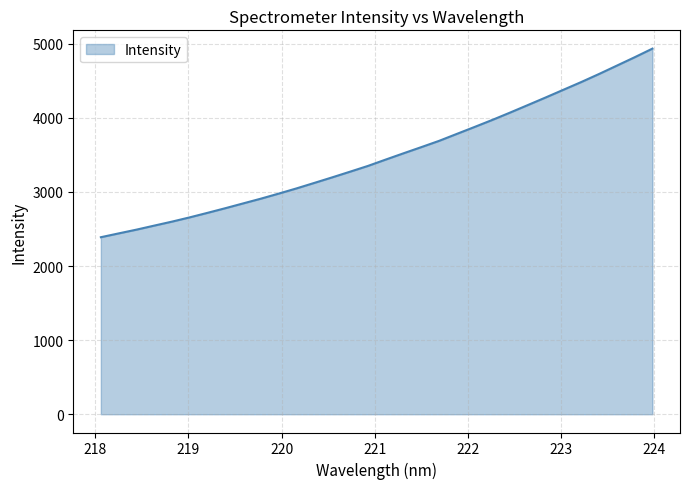

What is the maximum value shown in the chart?

4933.3